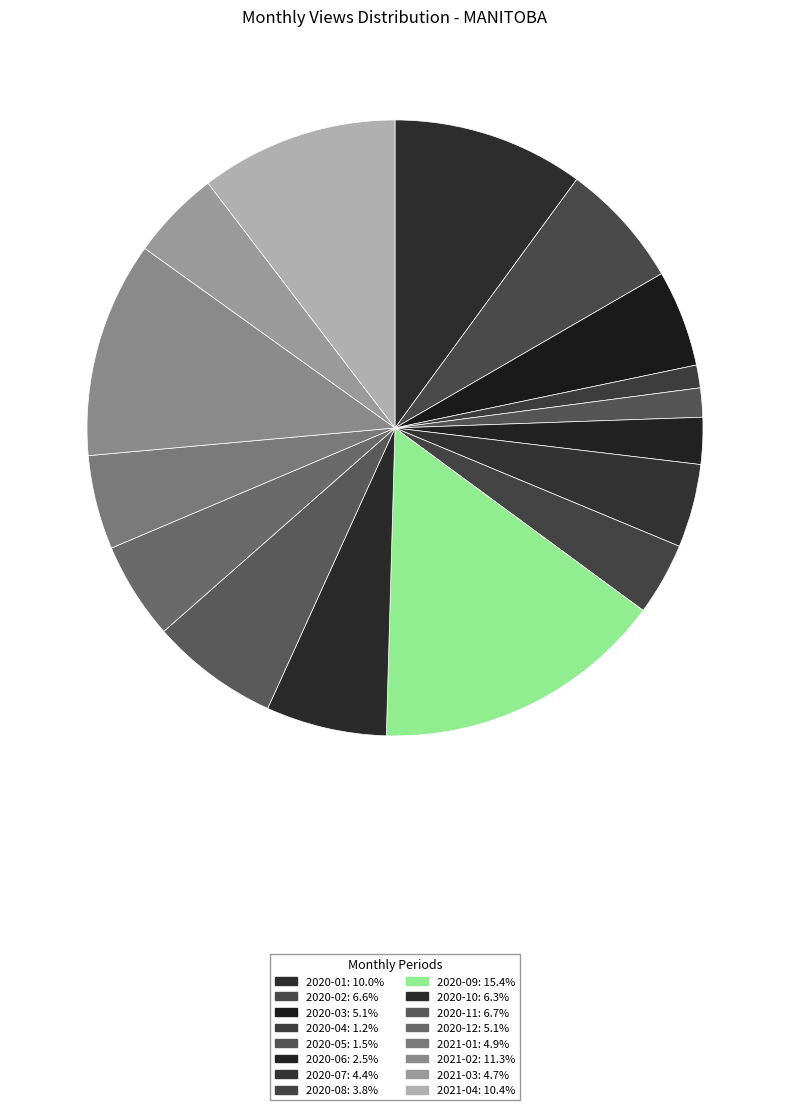

The 2020-04 slice represents 1% of the pie. True or false?

True